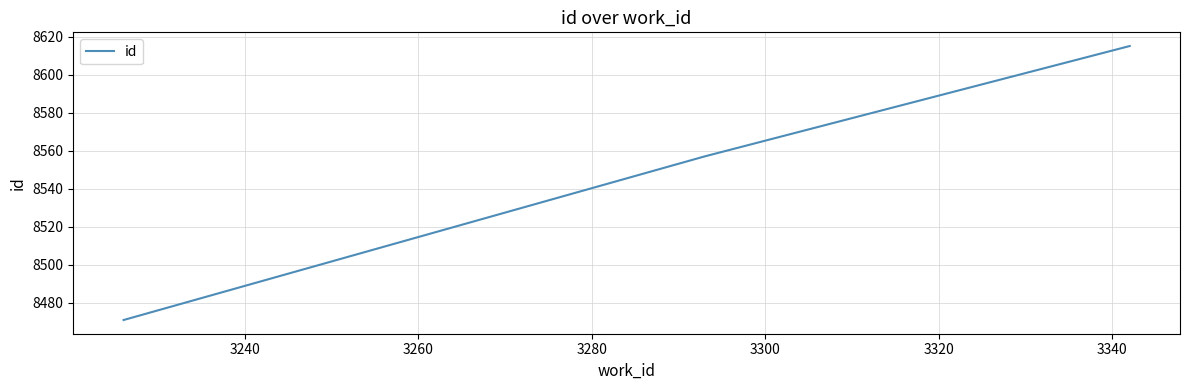

What is the minimum value shown in the chart?

8471